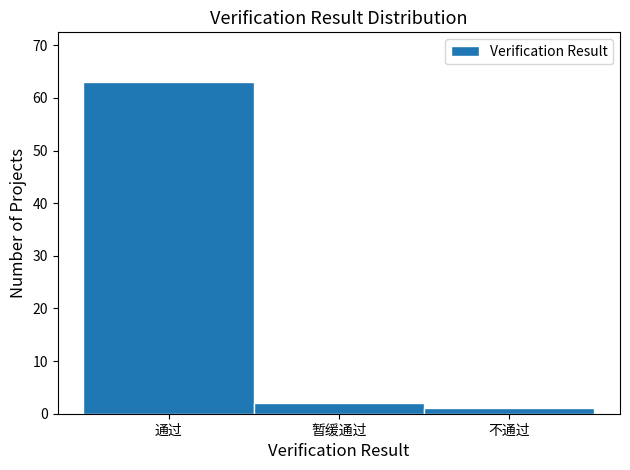

Reading left to right, list all the values displayed in this chart.

通过=63	暂缓通过=2	不通过=1